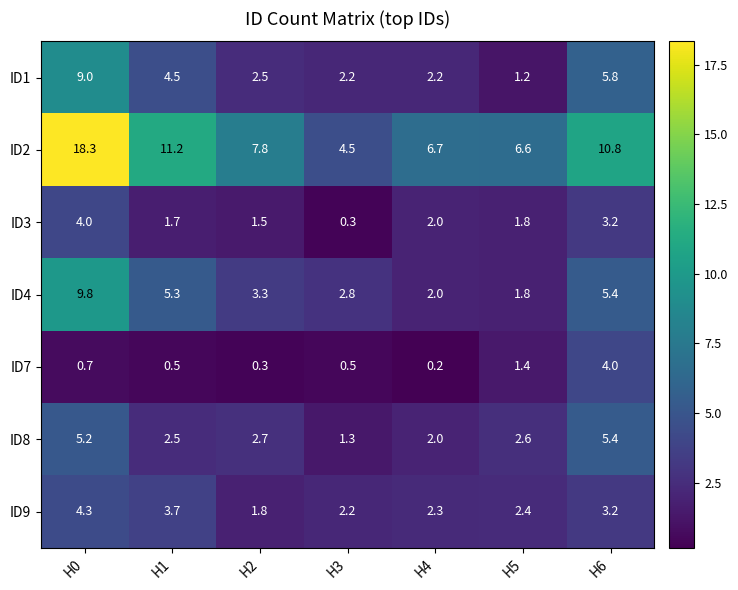

What is the total value across all series at H4?

17.4